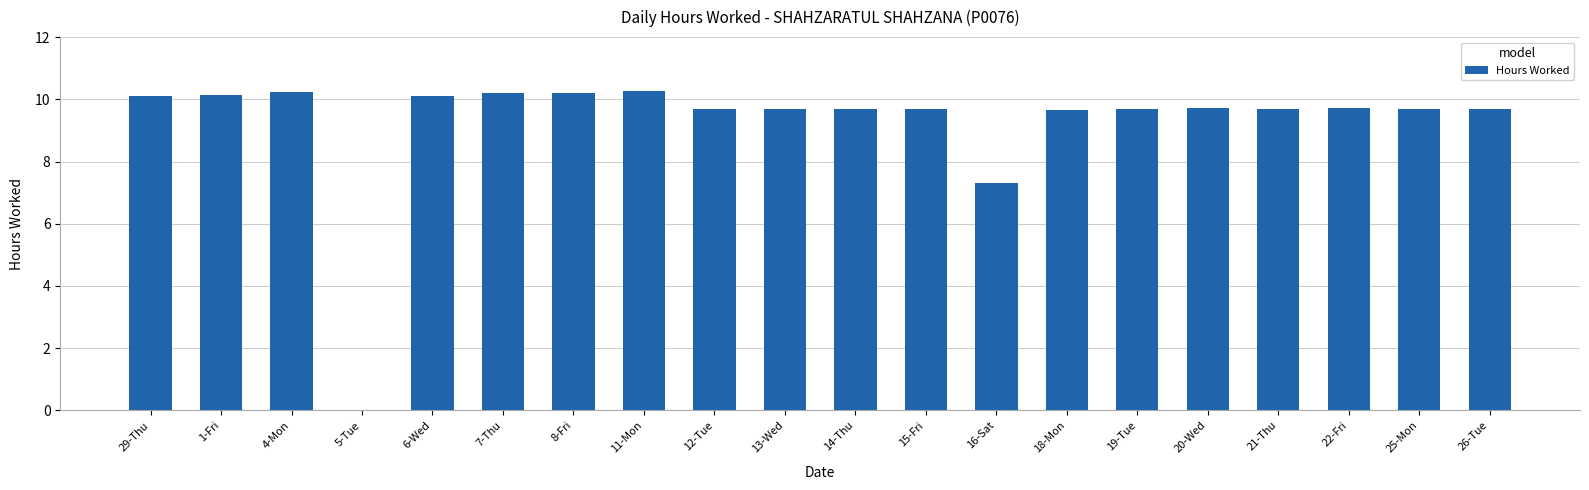

Between 14-Thu and 4-Mon, which is larger?

4-Mon